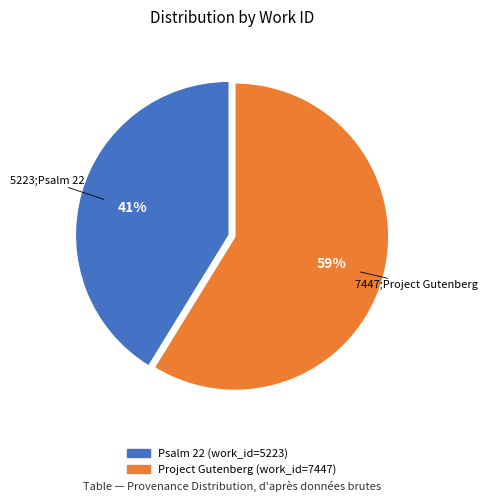

What is the largest slice in the pie chart?

Project Gutenberg